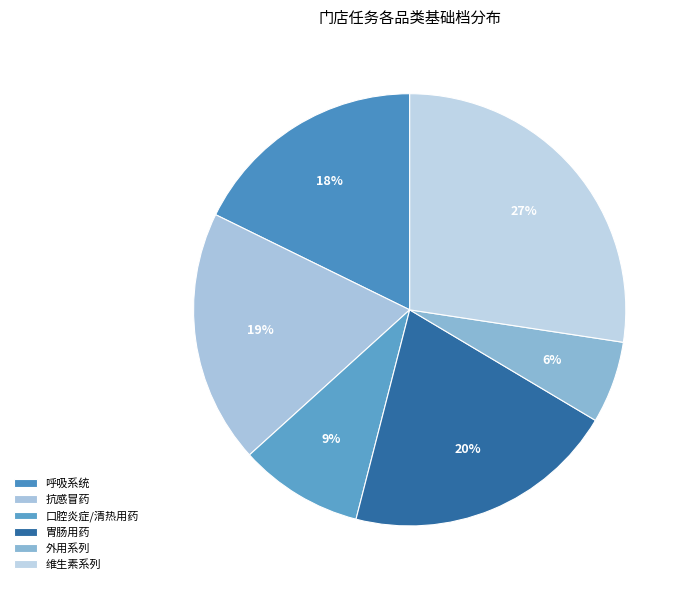

Which category has the biggest portion of the pie?

维生素系列